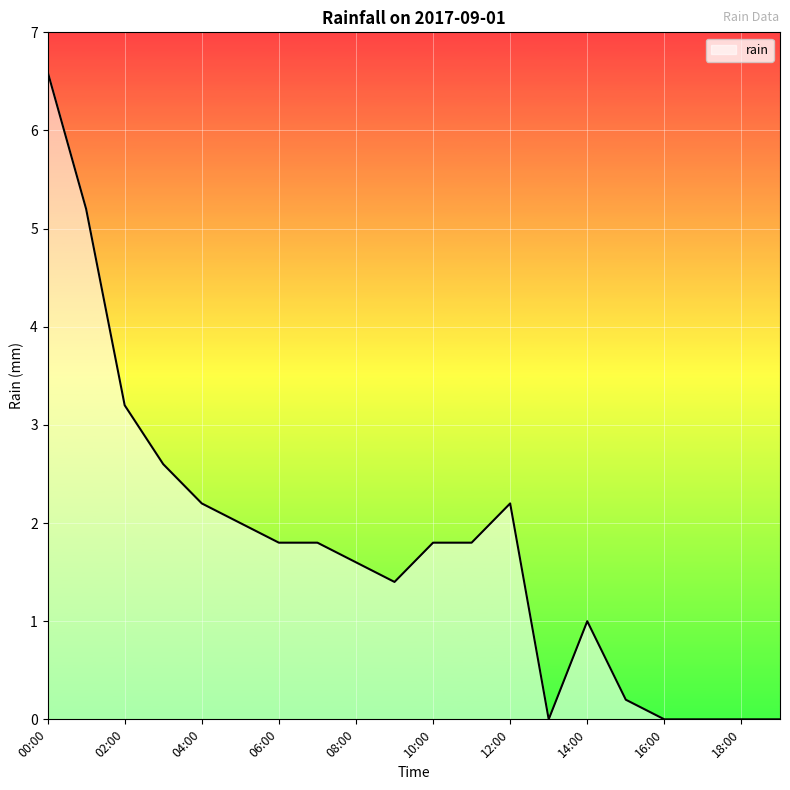

What is the maximum value shown in the chart?

6.6